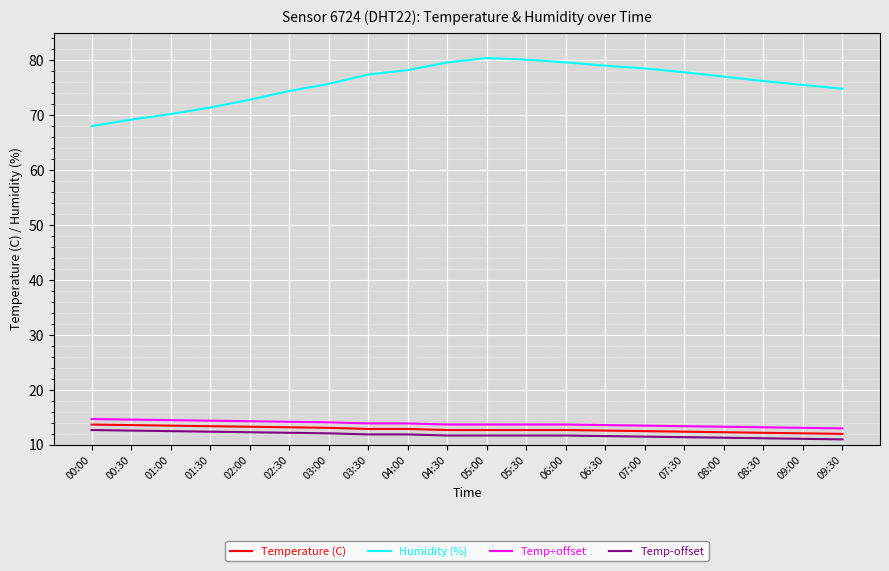

True or false: Temperature (C) and Temp-offset cross at least once.

False